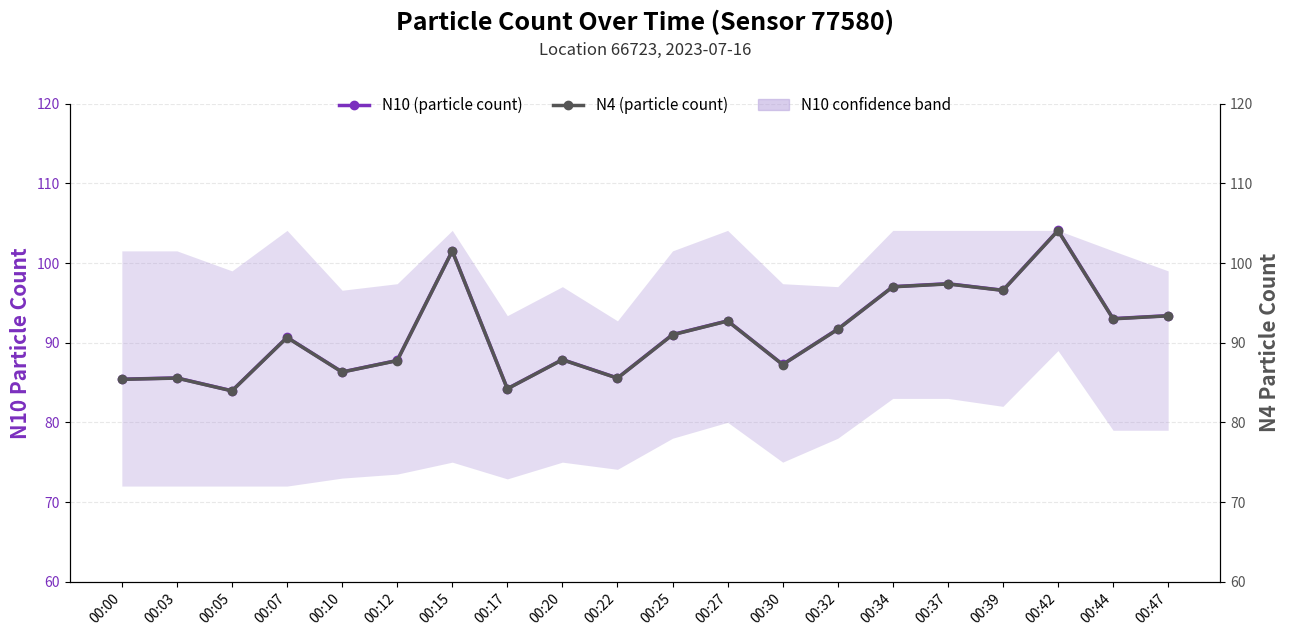

What is the sum of all N10 (particle count) values?

1823.0